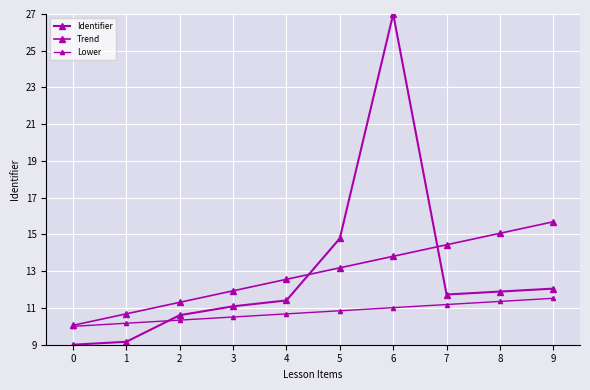

What is the average value of the Identifier series?

12.9